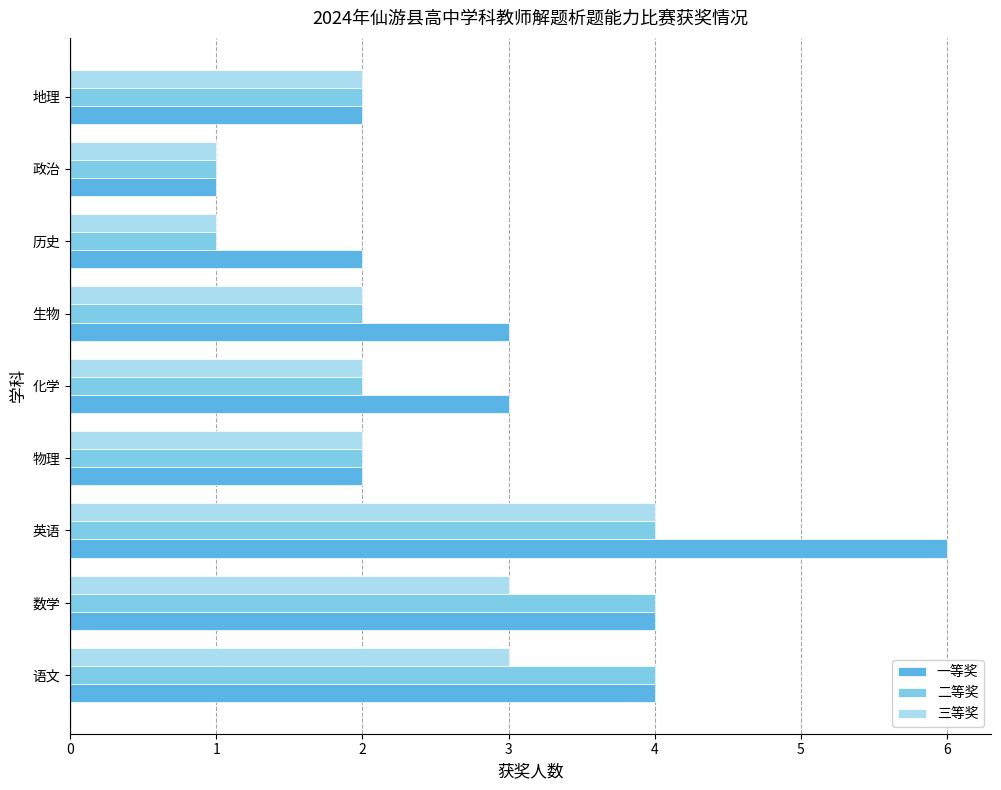

Is it true that 一等奖 equals 2 at 生物?

False